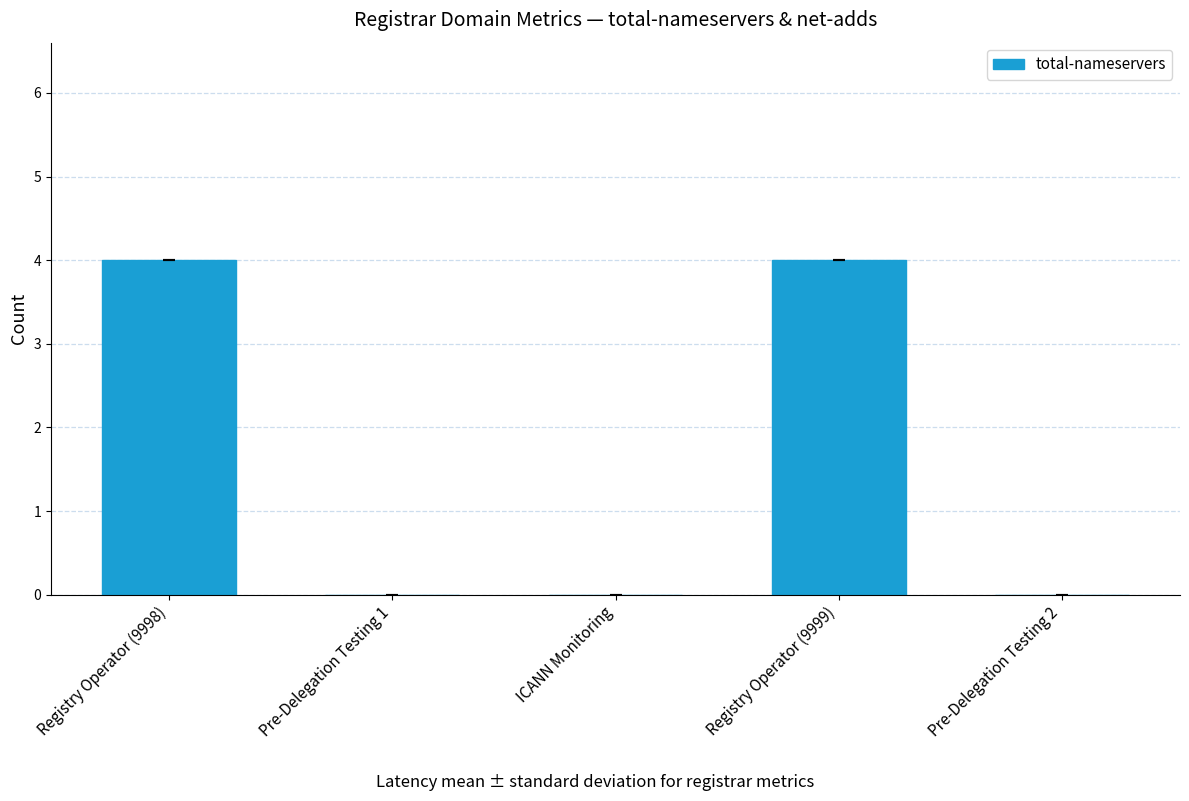

What is the sum of all values?

8